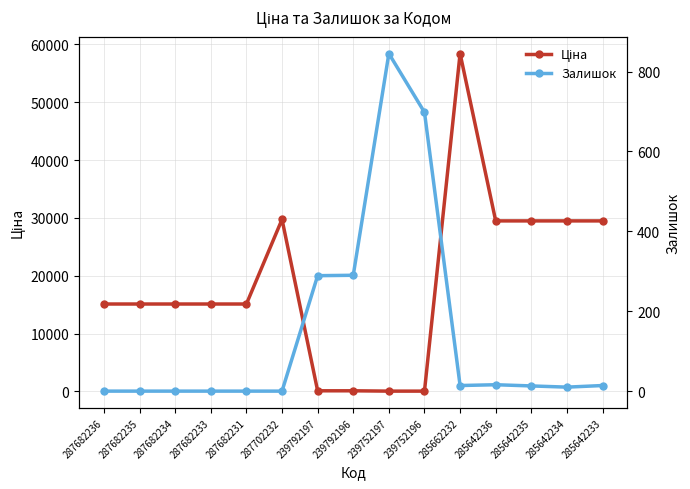

What is the label of the 3rd point from the left?

287682234